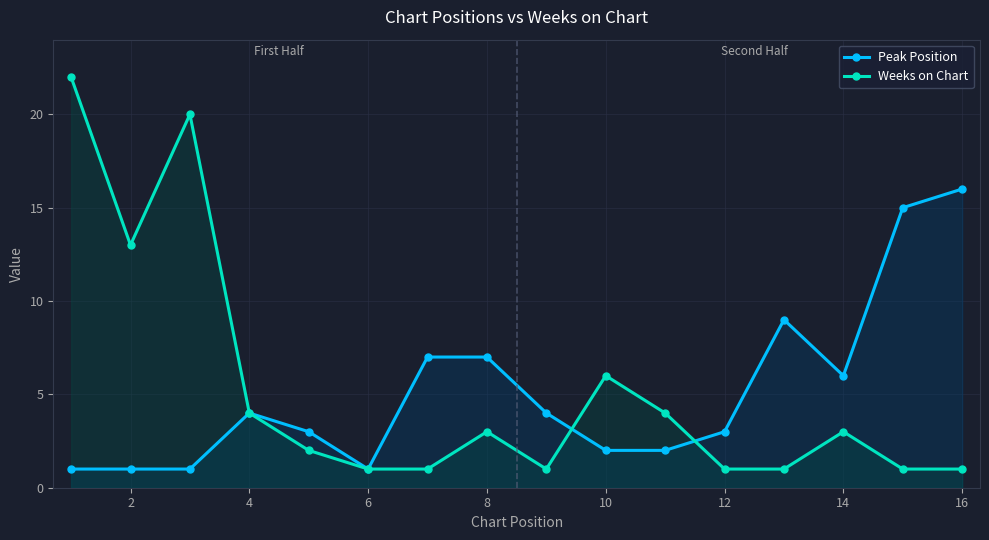

Which series has the widest spread of values?

Weeks on Chart